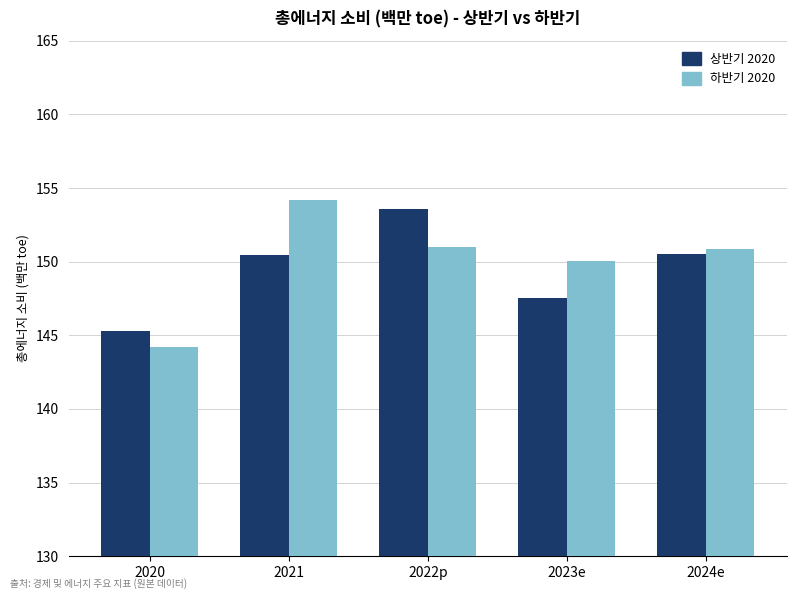

What is the highest value of the 하반기 2020 series?

154.2